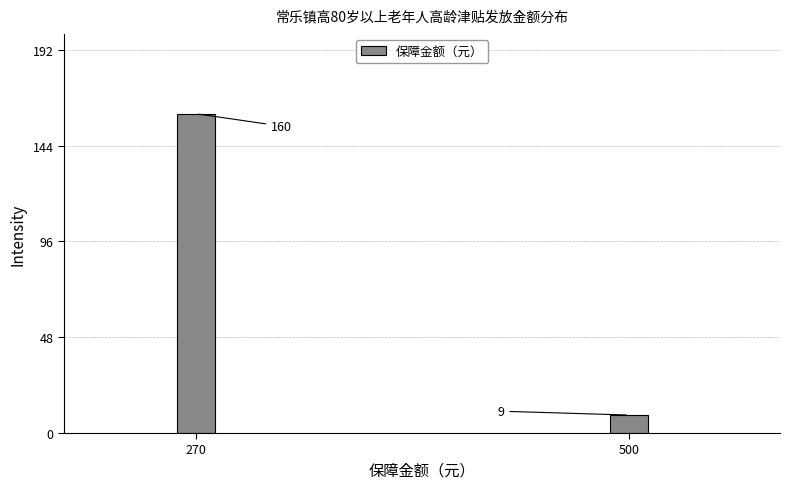

Reading right to left, extract all data points from this chart.

500=9	270=160